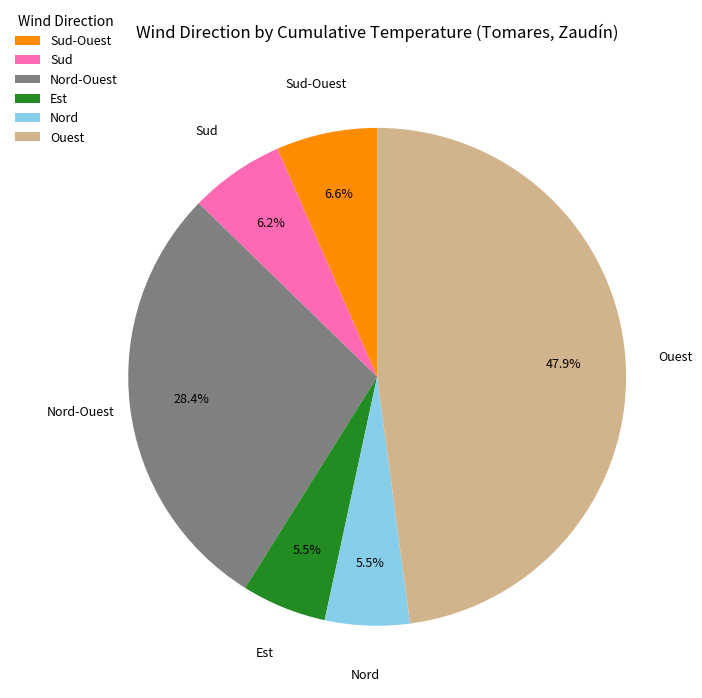

How much of the chart is everything except Sud?

93.8%